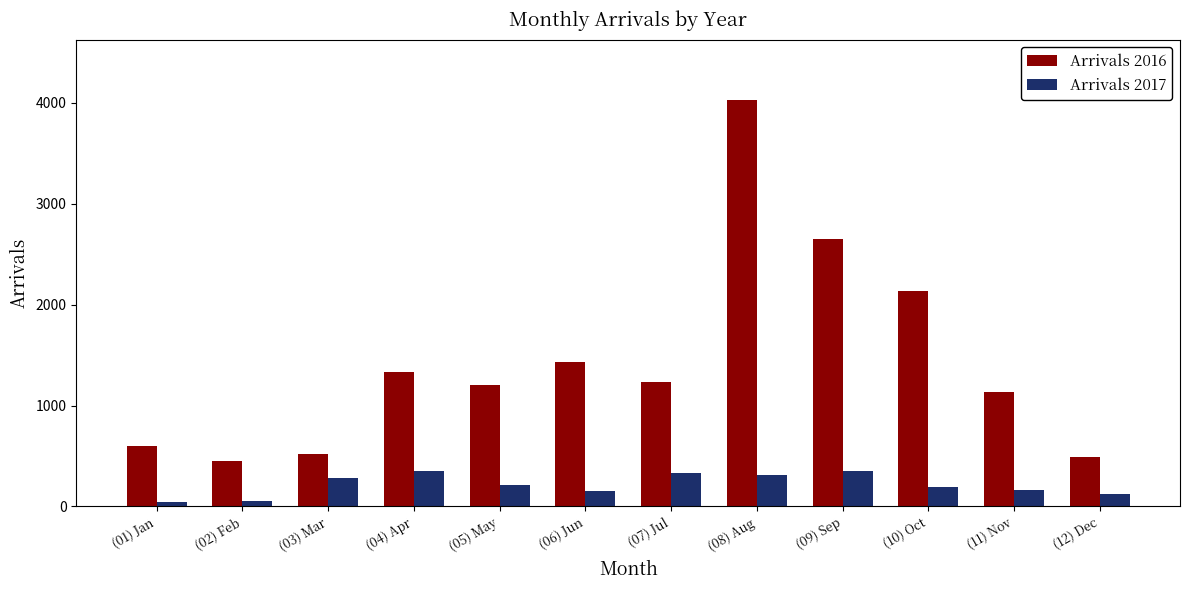

What is the approximate value of Arrivals 2016 at (06) Jun, to the nearest 100?

1400